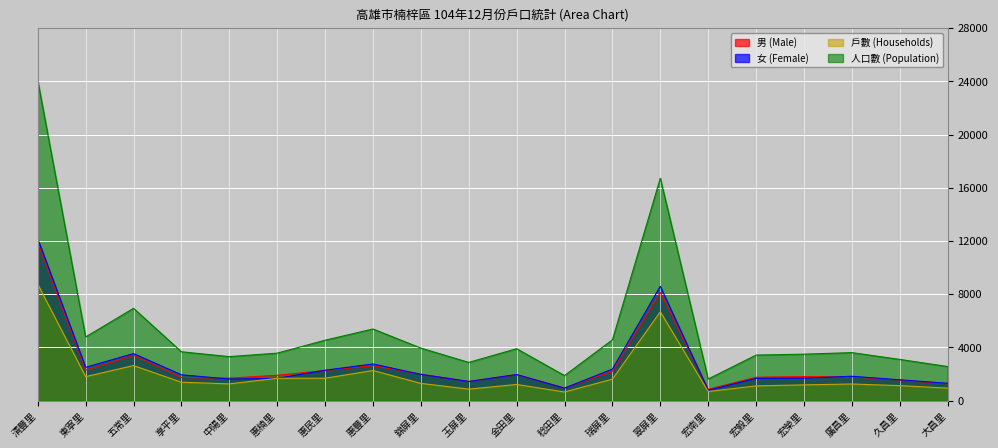

At which category does the chart reach its minimum across all series?

稔田里